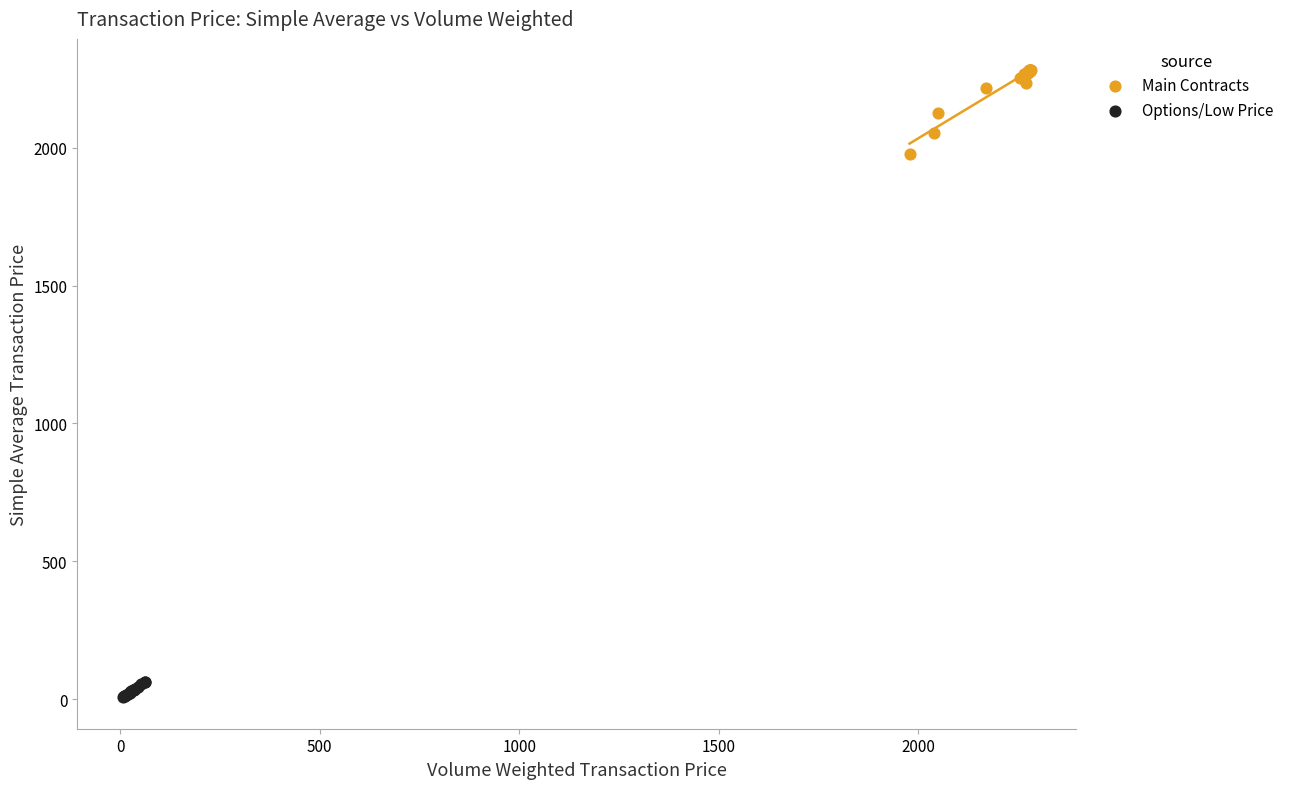

Which series reaches the maximum Y coordinate?

Main Contracts